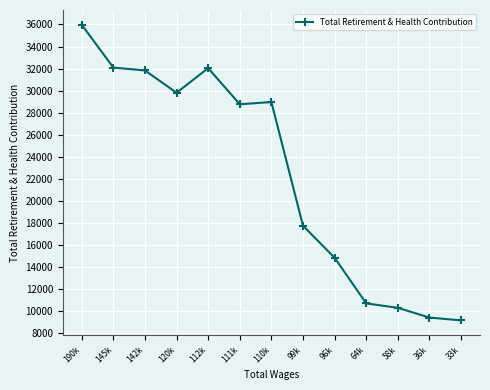

Which has a higher value, 99k or 145k?

145k